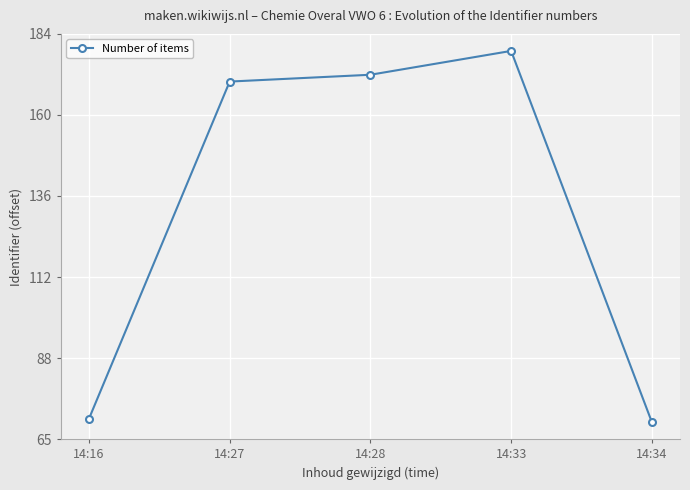

Which category has the highest value across all series?

14:33